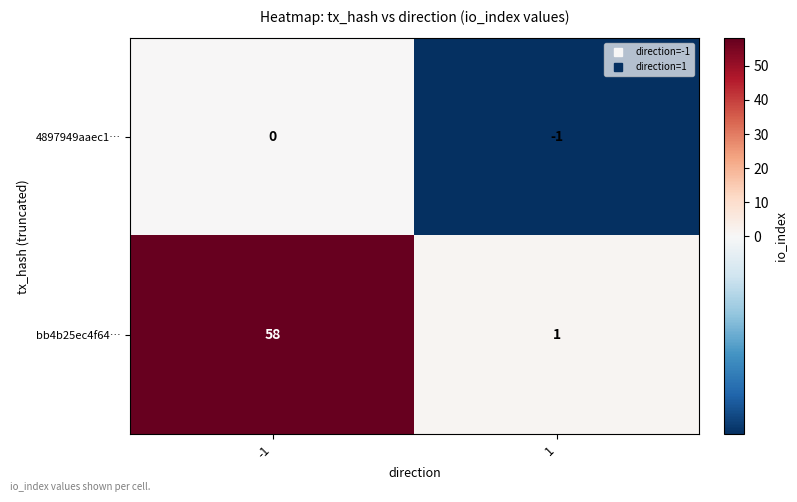

The value of bb4b25ec4f64… at -1 is 58. True or false?

True